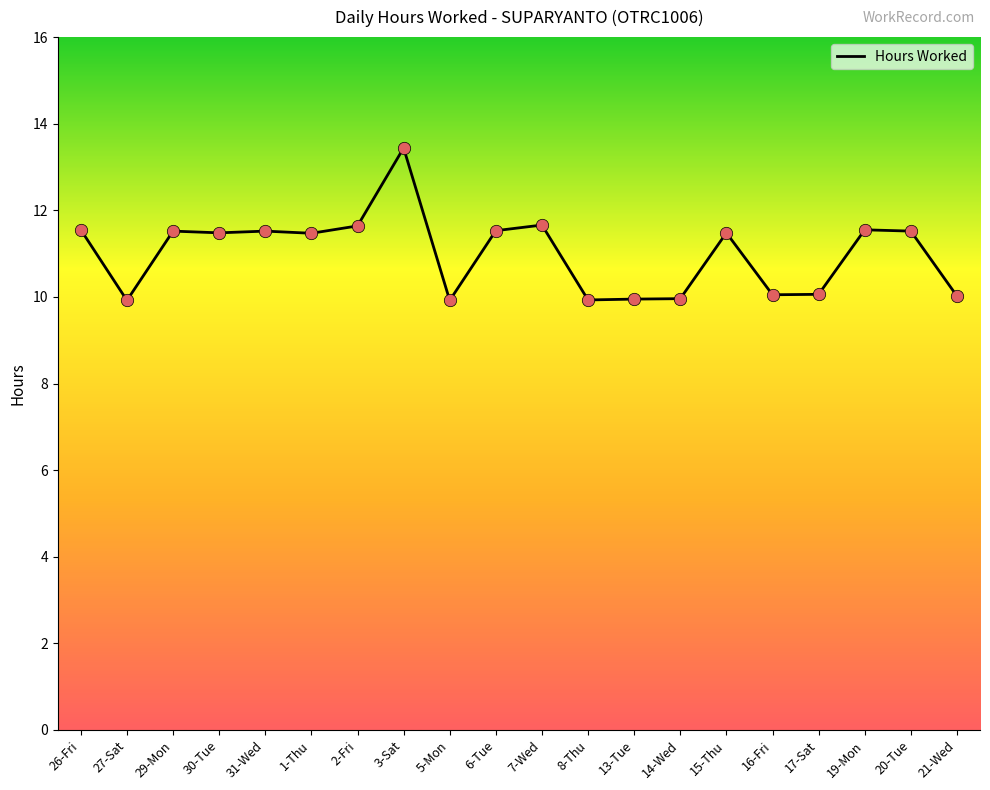

What is the change in value from 26-Fri to 15-Thu?

-0.1